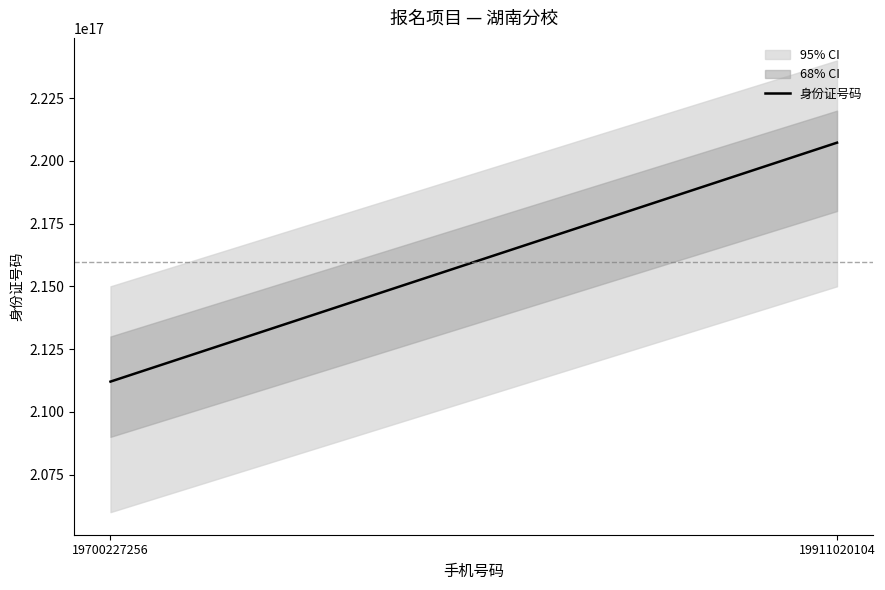

What is the maximum value shown in the chart?

220724199110201024